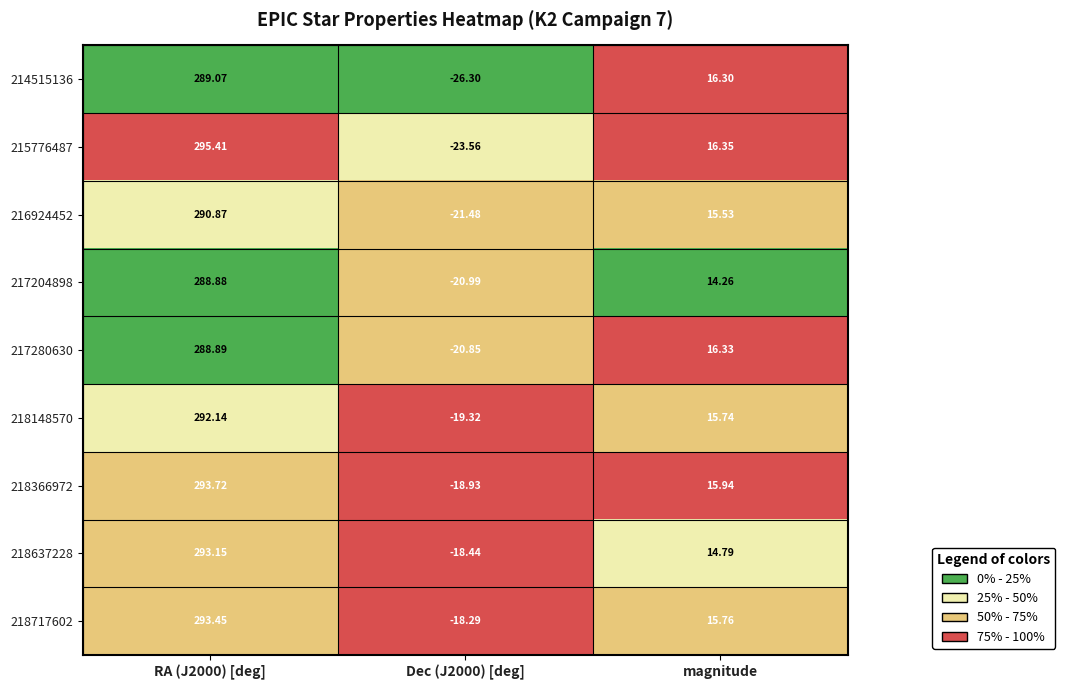

At which category does the chart reach its peak across all series?

RA (J2000) [deg]